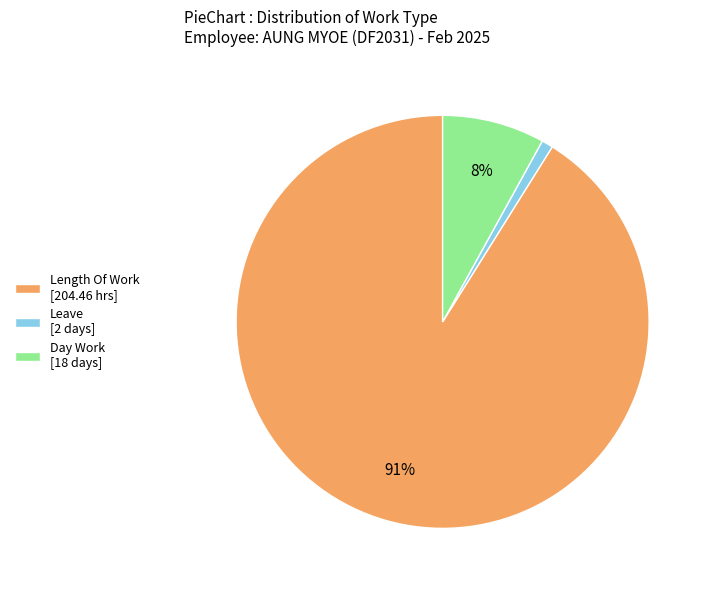

To the nearest percent, what is the combined percentage of Length Of Work [204.46 hrs] and Leave [2 days]?

92%